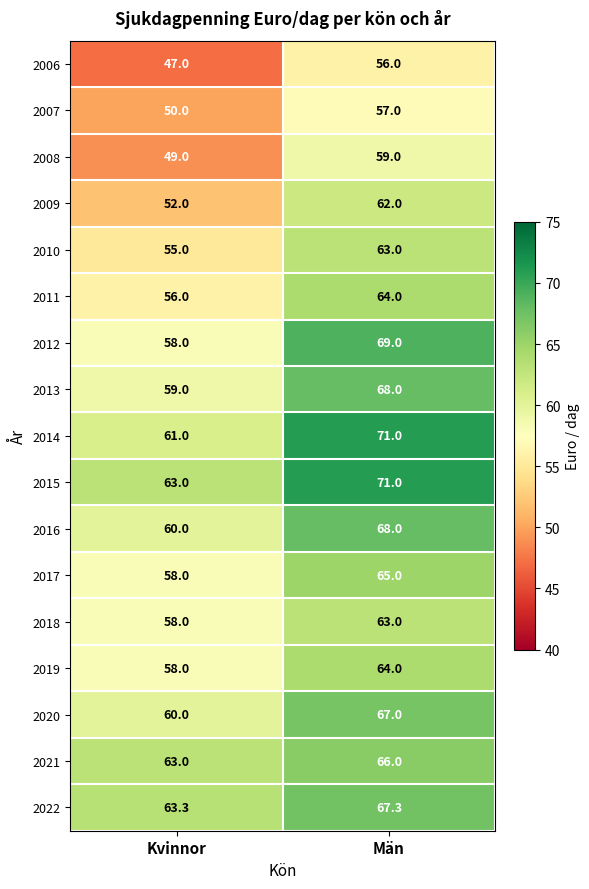

True or false: 2009 has a value of 88.2 at Män.

False